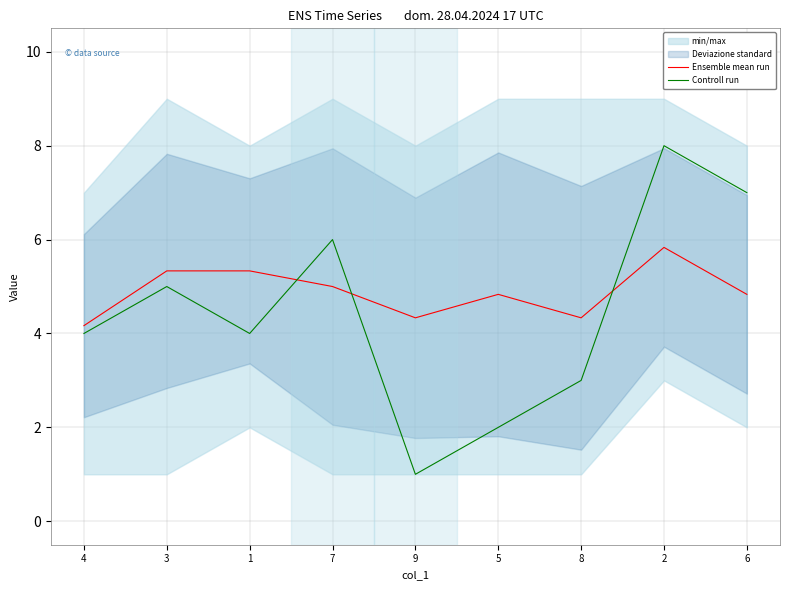

What is the label of the 2nd point from the right?

2